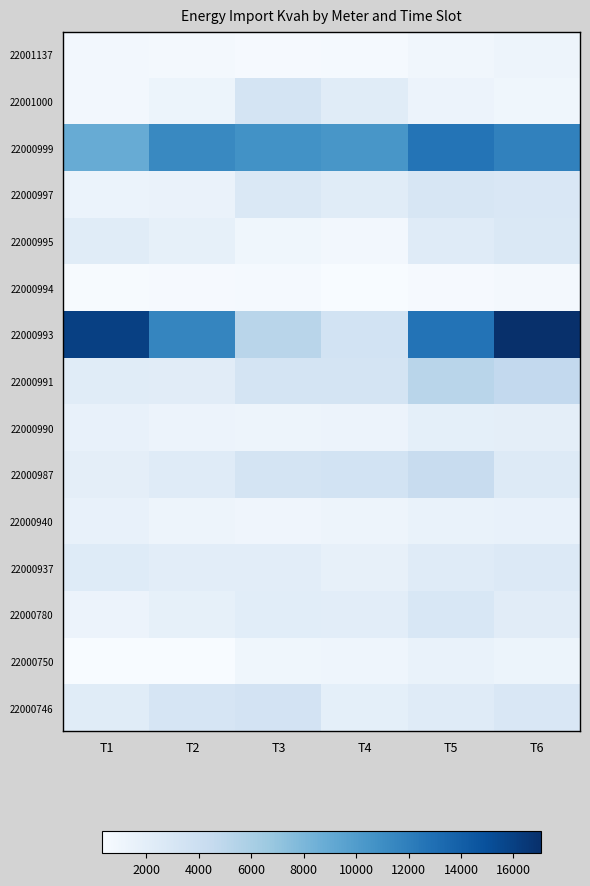

Reading left to right, extract all data points from this chart.

22001137: T1=770.3	T2=674.0	T3=498.8	T4=564.4	T5=868.5	T6=1144.9
22001000: T1=719.6	T2=1209.6	T3=3303.6	T4=2221.8	T5=1255.3	T6=918.0
22000999: T1=8843.2	T2=11334.8	T3=10739.4	T4=10437.0	T5=12626.0	T6=11793.9
22000997: T1=1348.4	T2=1416.0	T3=2680.1	T4=2268.0	T5=2991.7	T6=2814.0
22000995: T1=2269.5	T2=1719.0	T3=958.2	T4=742.4	T5=2321.8	T6=2698.1
22000994: T1=413.9	T2=459.9	T3=527.5	T4=358.0	T5=500.0	T6=620.6
22000993: T1=15983.6	T2=11556.8	T3=5211.2	T4=3446.7	T5=12695.9	T6=17061.1
22000991: T1=2265.3	T2=2172.9	T3=3285.6	T4=3247.7	T5=5189.9	T6=4638.8
22000990: T1=1567.2	T2=1272.0	T3=1144.7	T4=1264.2	T5=1841.0	T6=1895.7
22000987: T1=1904.3	T2=2341.0	T3=3241.4	T4=3437.3	T5=4264.3	T6=2481.1
22000940: T1=1550.2	T2=1117.2	T3=970.9	T4=1110.0	T5=1460.1	T6=1616.3
22000937: T1=2358.6	T2=2036.7	T3=2039.7	T4=1625.5	T5=2295.6	T6=2548.4
22000780: T1=1277.5	T2=1719.5	T3=2143.1	T4=2018.0	T5=2879.0	T6=2163.1
22000750: T1=349.2	T2=316.6	T3=926.0	T4=1099.2	T5=1466.2	T6=1203.7
22000746: T1=2245.3	T2=3124.0	T3=3384.8	T4=1850.6	T5=2313.5	T6=2830.0